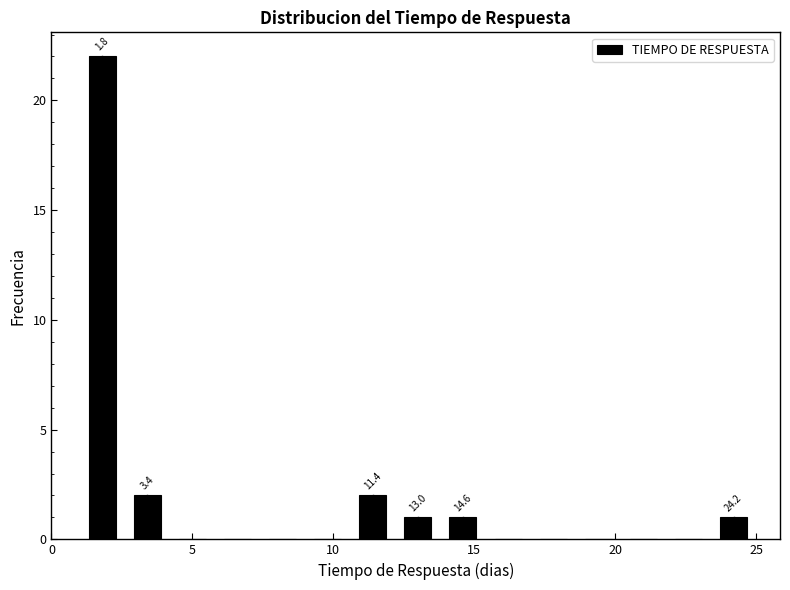

Read against the x-axis, roughly where is the centre of the tallest bar?

2.0